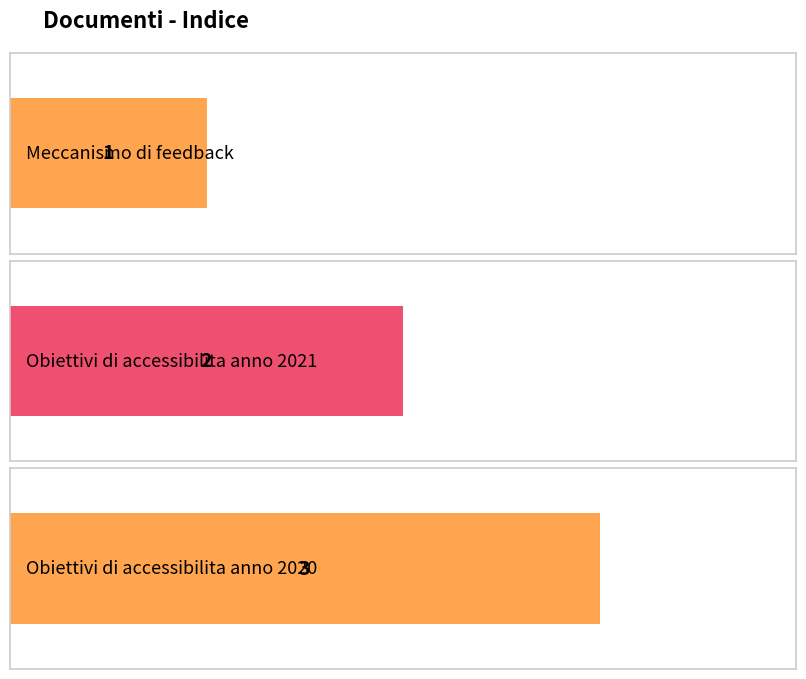

Approximately how many times larger is the value at Obiettivi di accessibilita anno 2020 compared to Meccanismo di feedback?

3.0